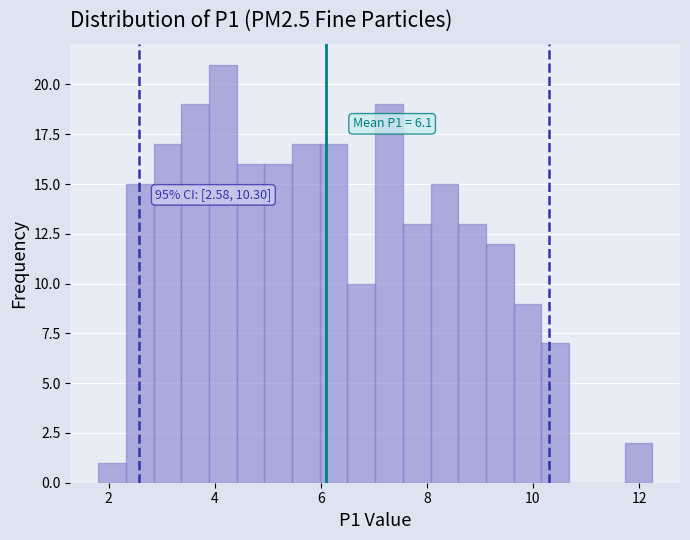

Around what value on the x-axis is the tallest bar? Give the approximate position of its centre, as read against the axis.

4.2